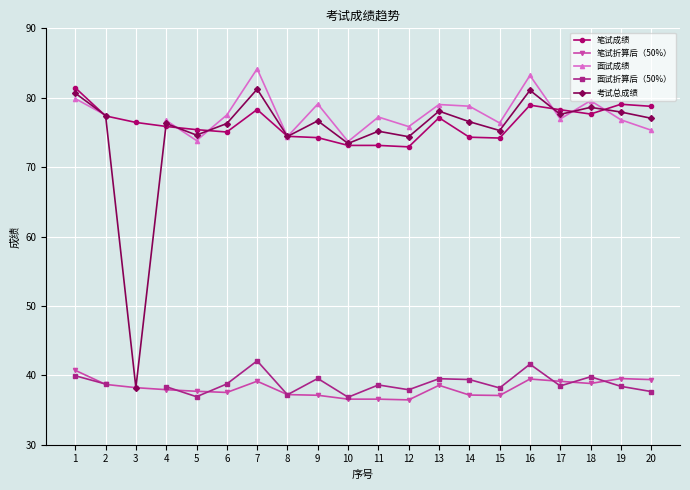

At which label is 笔试成绩 closest to 77?

13